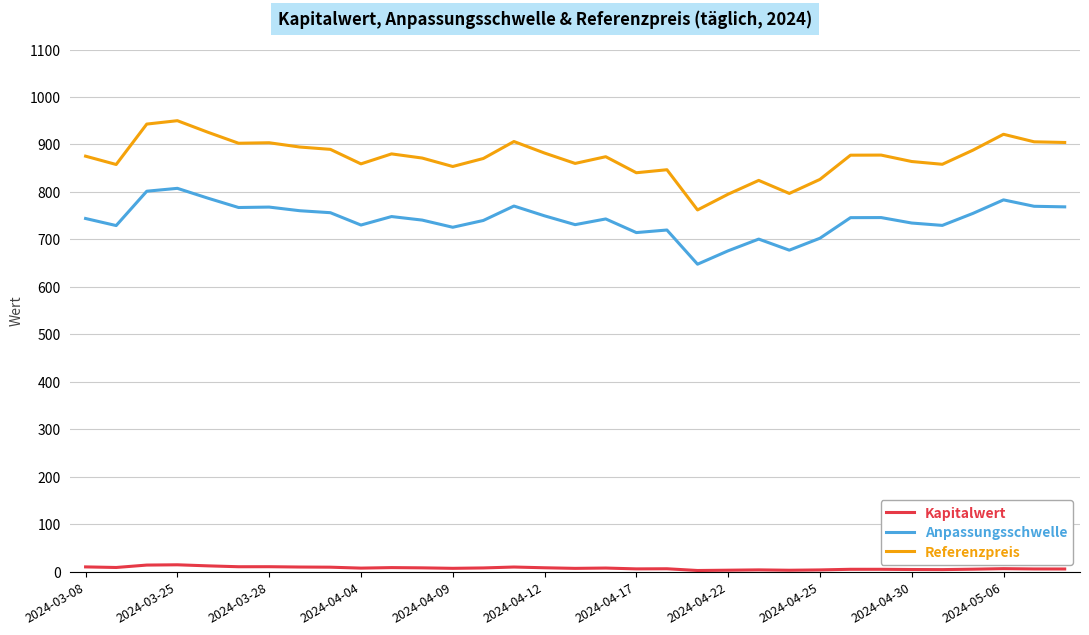

Which series has the largest total across all categories?

Referenzpreis